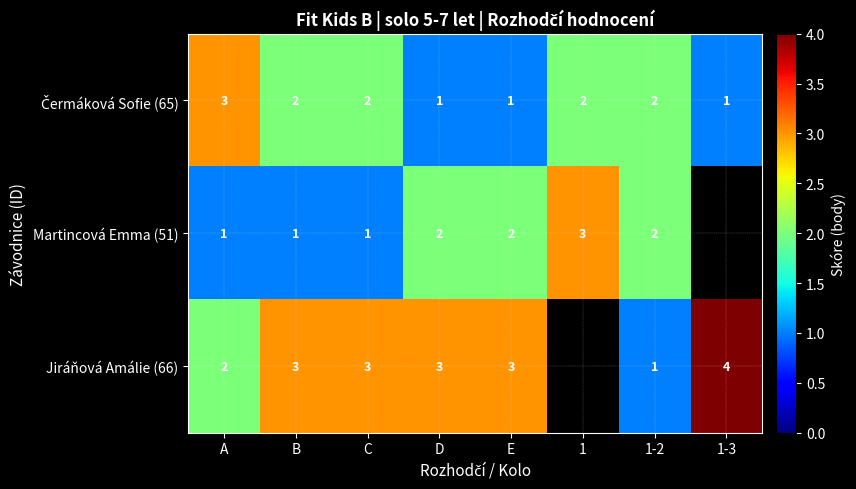

What is the total value across all series at C?

6